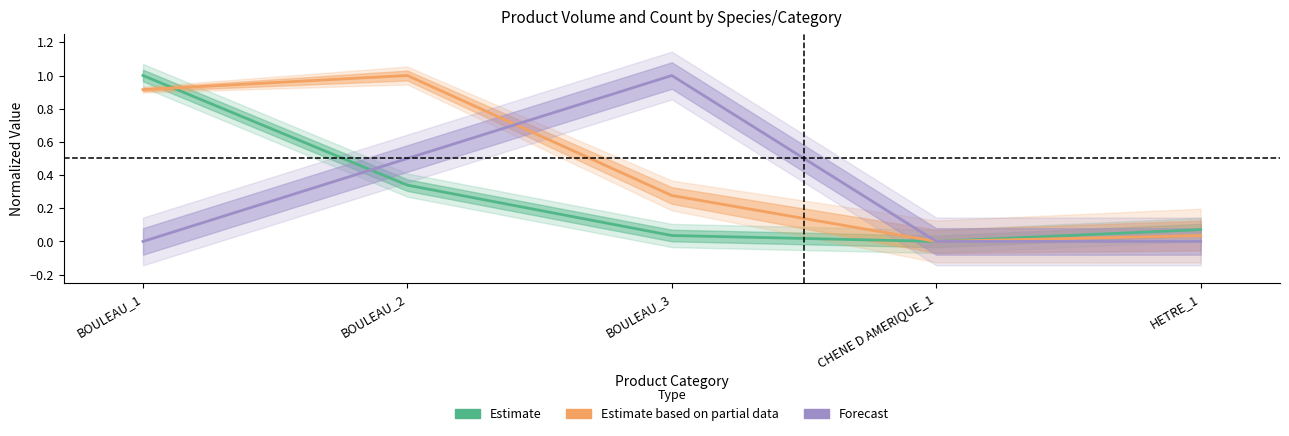

What is the difference between the maximum and minimum values in the Estimate based on partial data series?

1.0